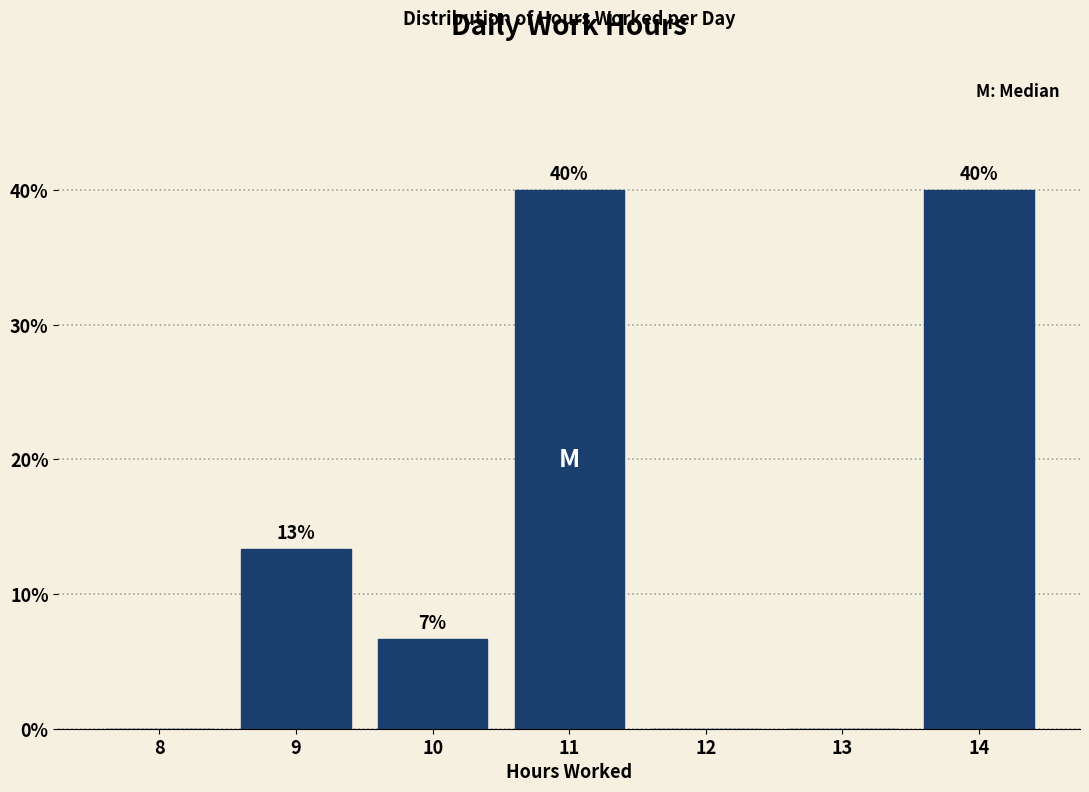

Which has a higher value, 13 or 10?

10